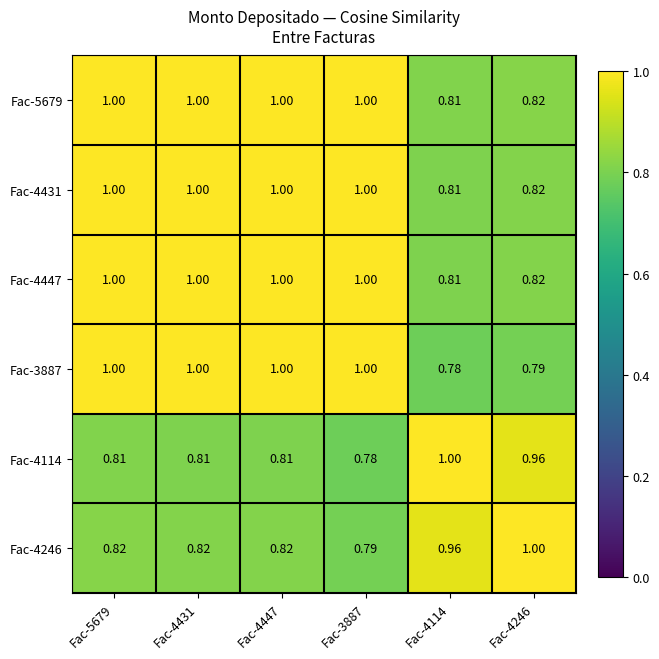

Count the number of categories in the chart.

6